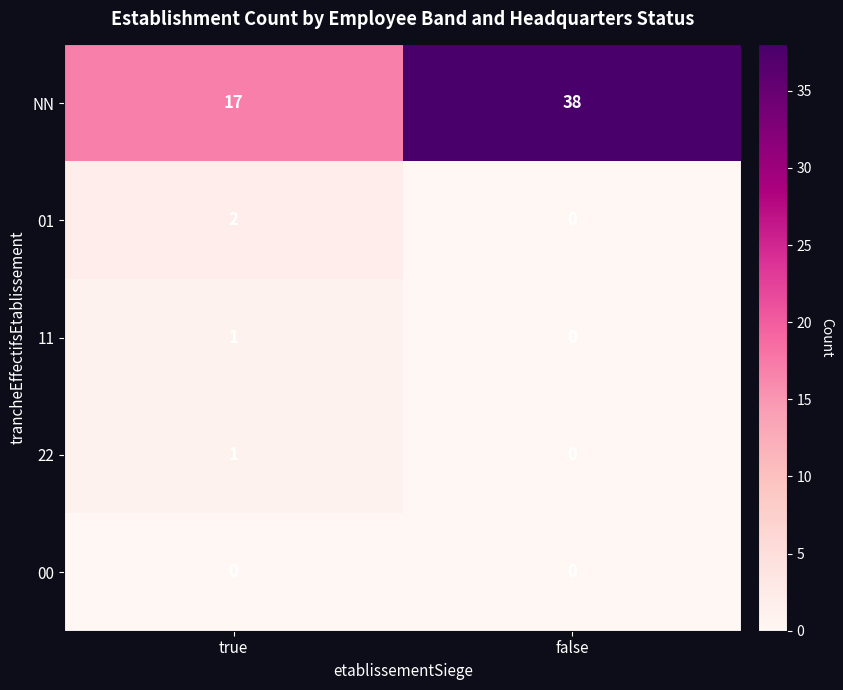

Rank the categories by NN value from lowest to highest.

true, false